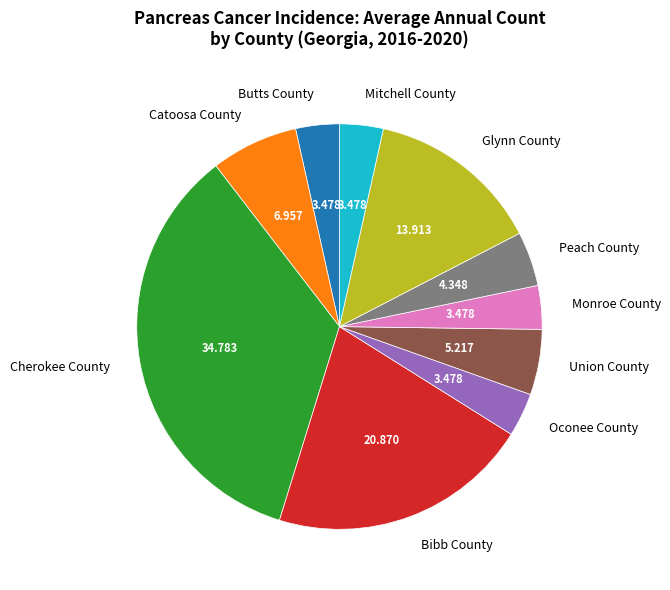

Between Oconee County and Glynn County, which is larger?

Glynn County